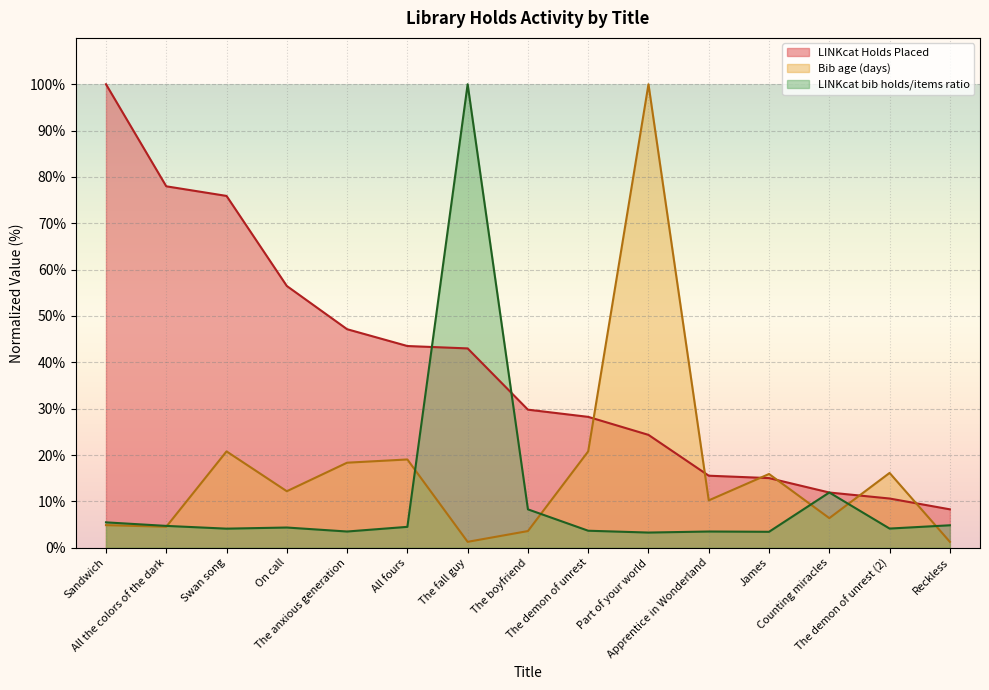

What is the label of the 6th point from the left?

All fours